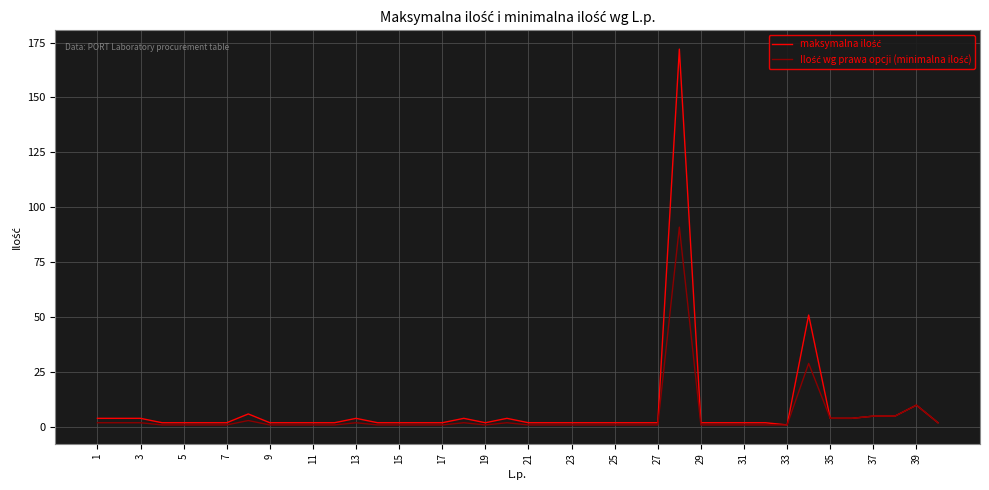

What is the greatest value displayed?

172